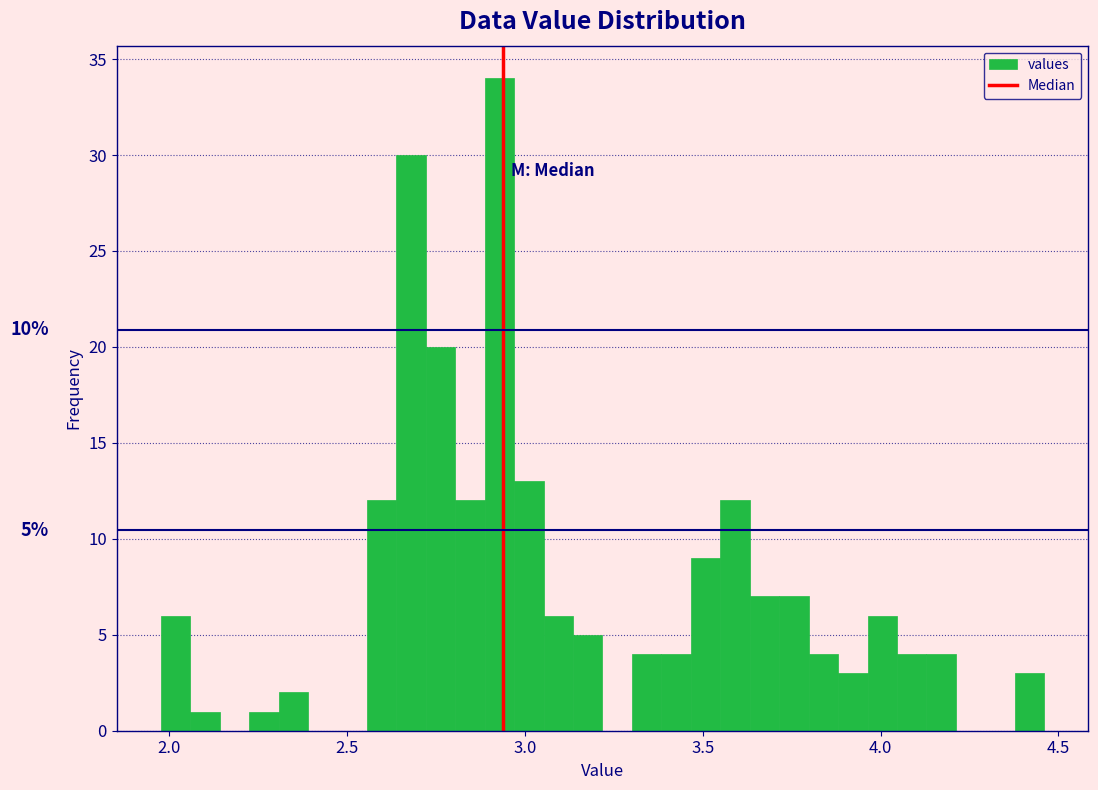

Read against the x-axis, roughly where is the centre of the tallest bar?

2.95